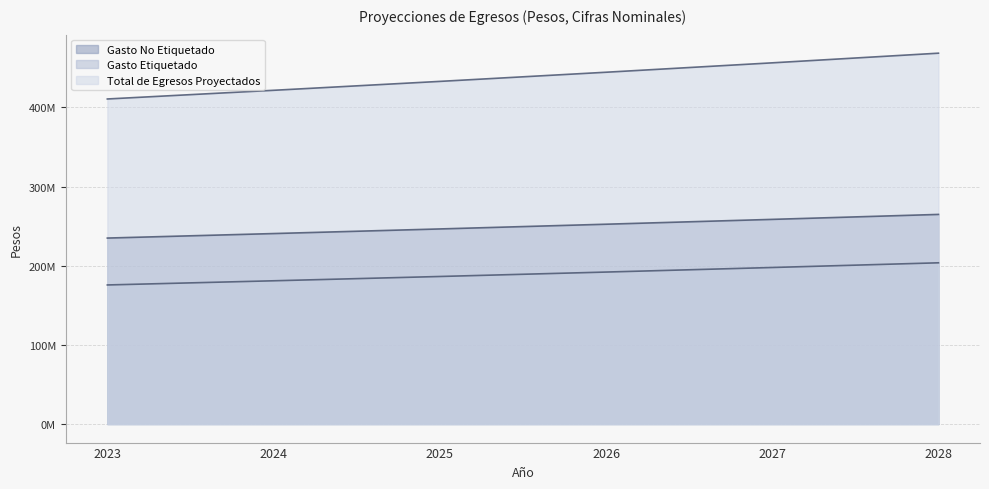

True or false: Gasto Etiquetado has more than 2 points higher than both neighbors.

False